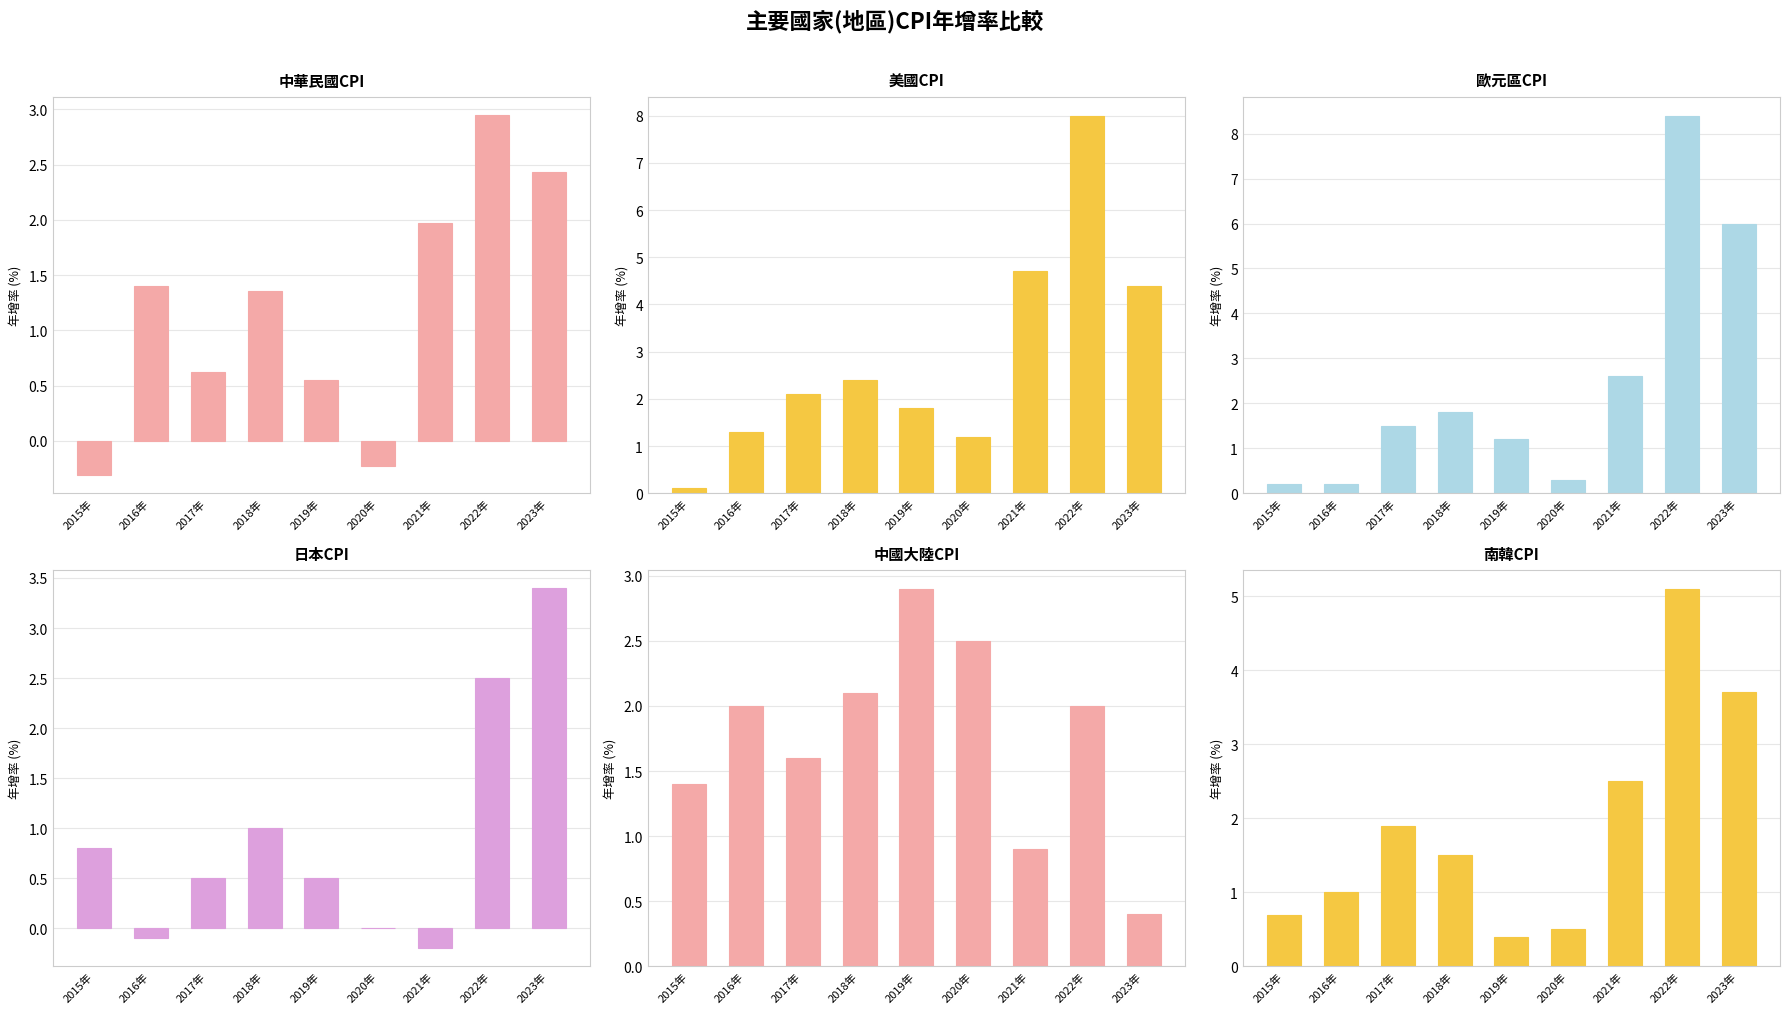

Which category has the highest value across all series?

2022年